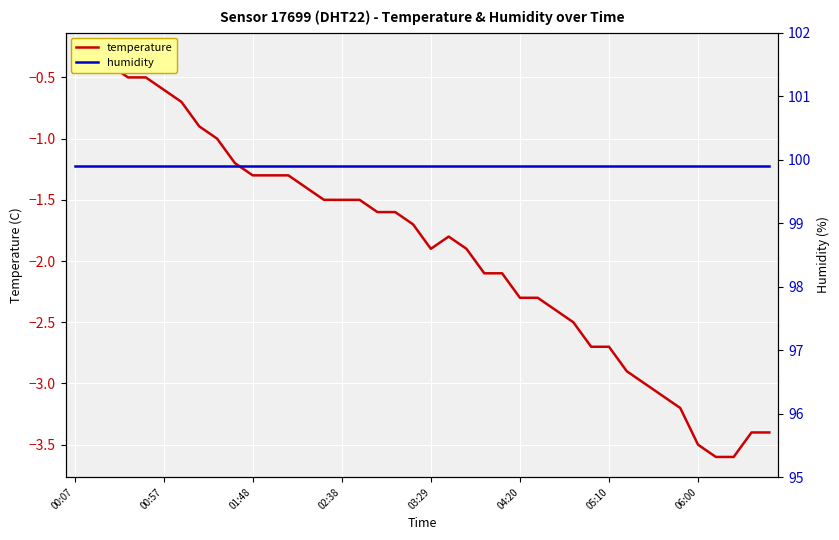

Is the value of temperature at 8 greater than the value of humidity at 8?

No